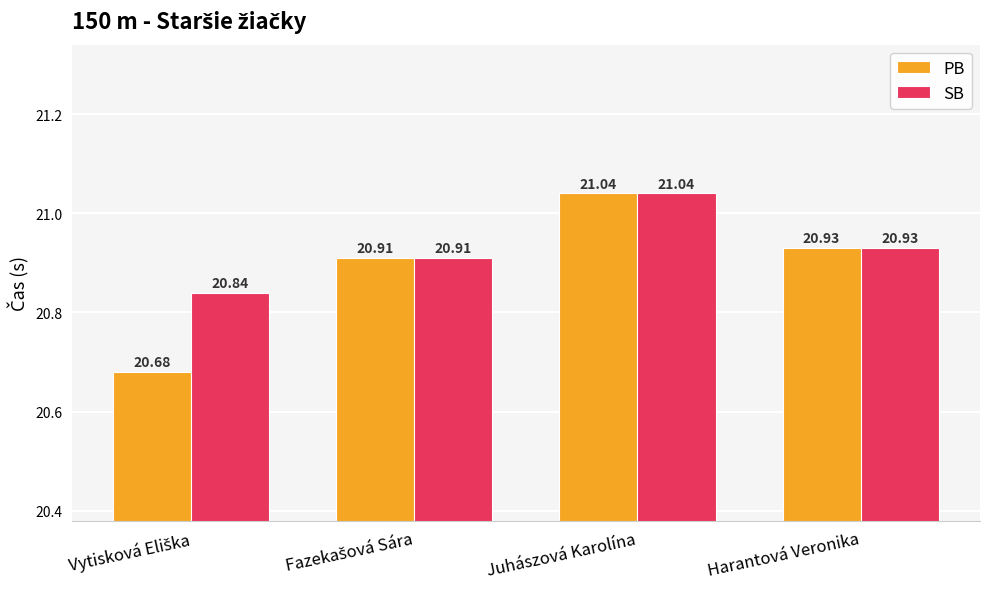

At how many categories does at least one series exceed 20?

4